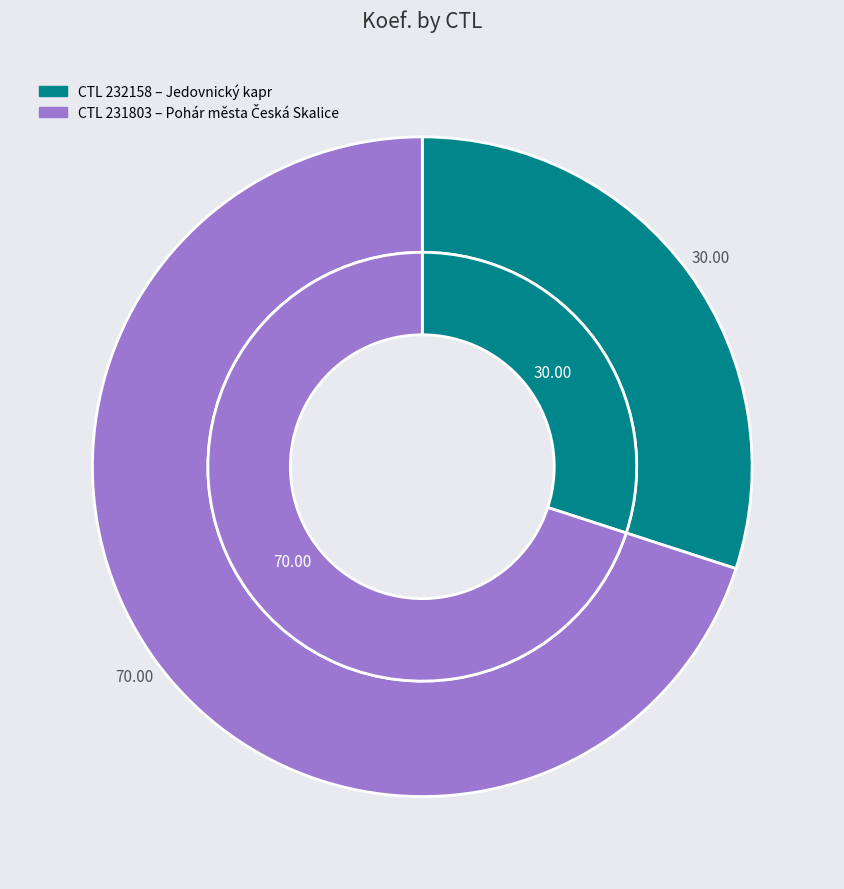

What percentage is NOT represented by 232158?

70.0%